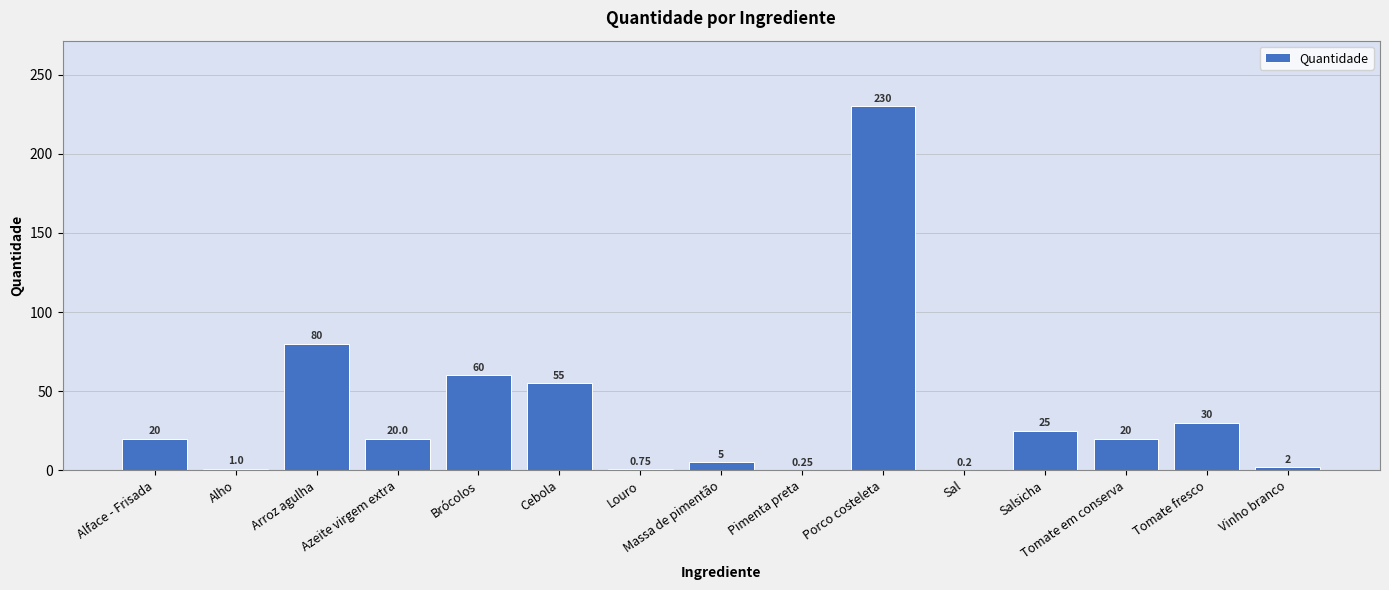

What is the approximate value at Alho?

1.0